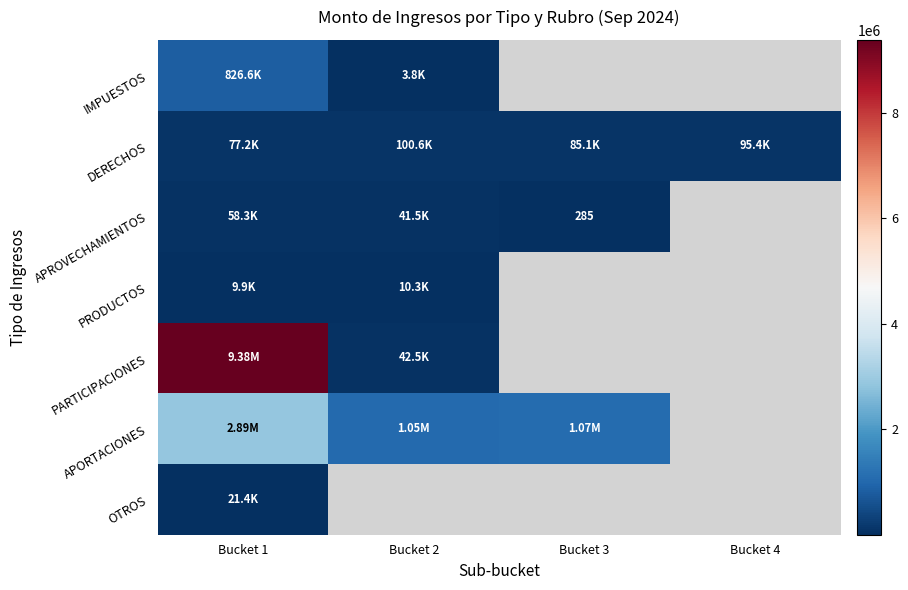

List the series in order of their peak value, highest first.

PARTICIPACIONES, APORTACIONES, IMPUESTOS, DERECHOS, APROVECHAMIENTOS, OTROS, PRODUCTOS